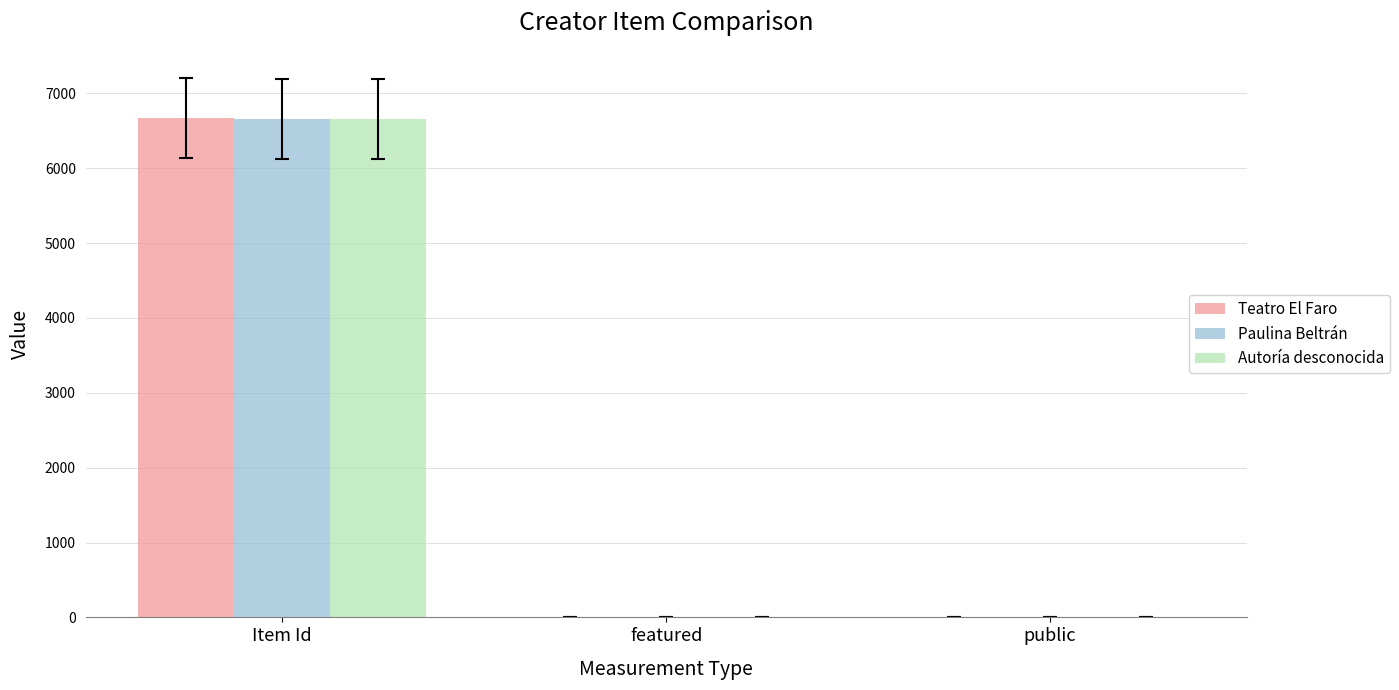

How many groups of bars are there?

3